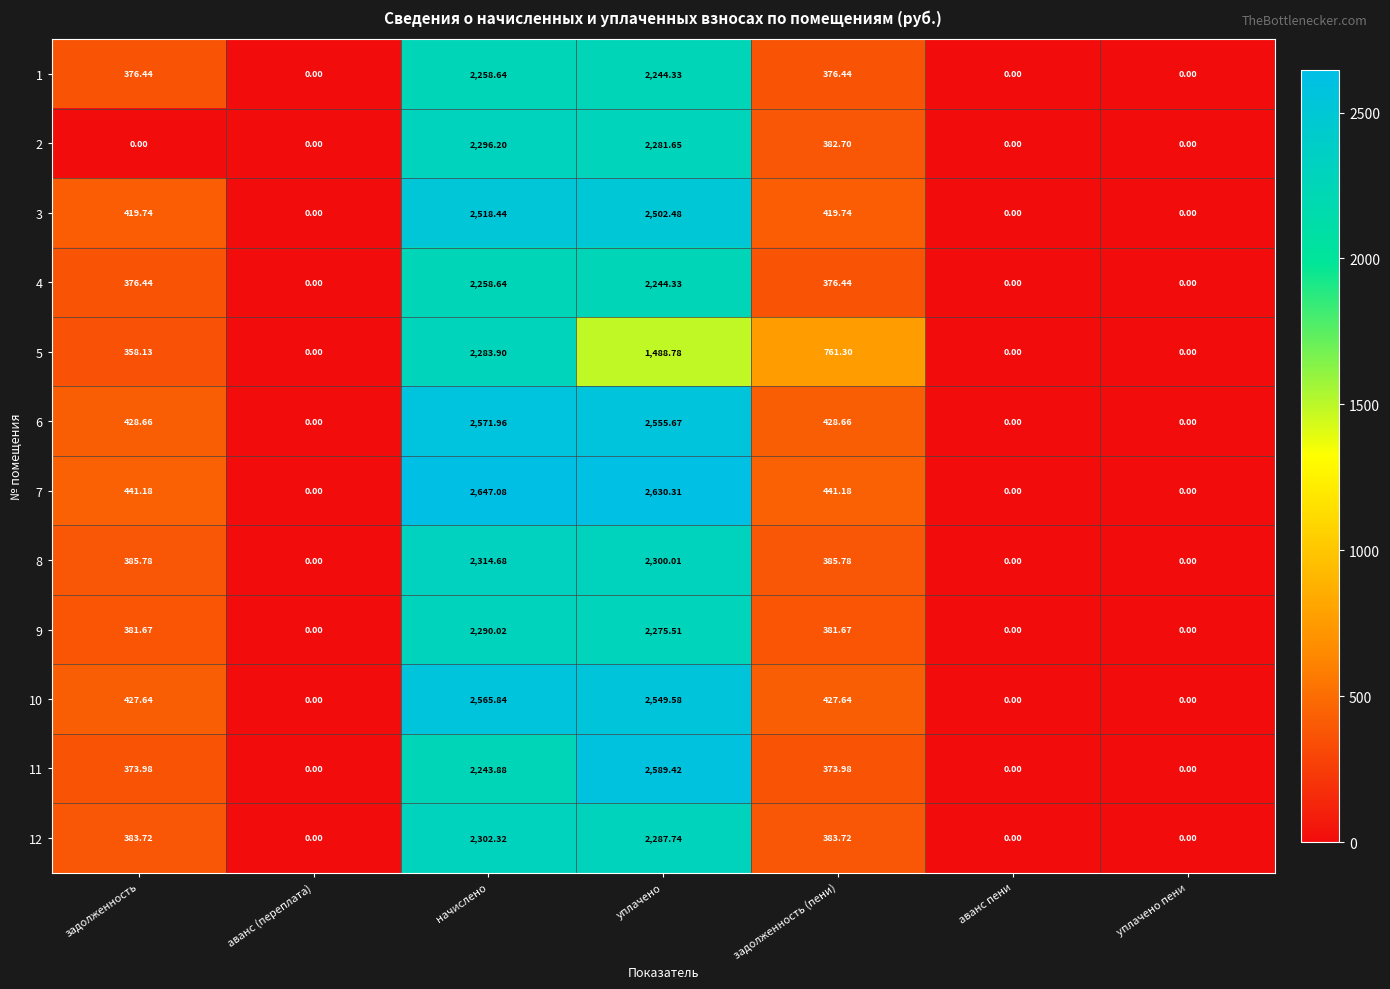

At which category is the sum across all series the highest?

начислено